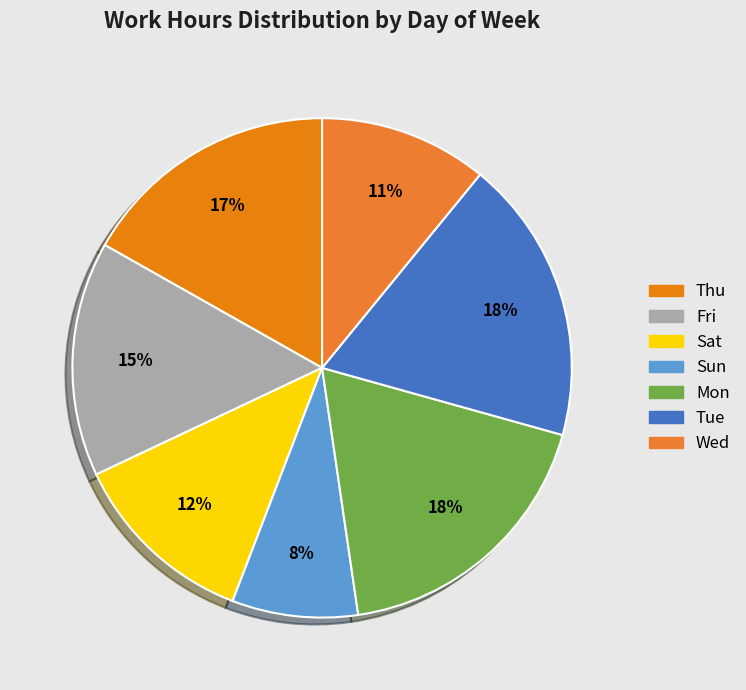

What percentage is the Tue slice, to the nearest percent?

18%